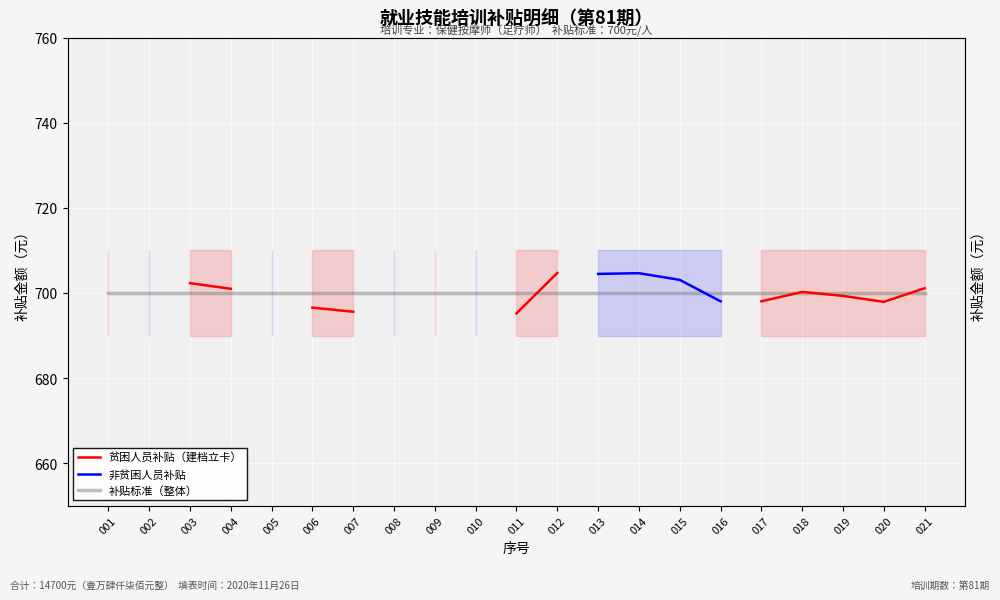

Between which two adjacent categories do 非贫困人员补贴 and 补贴标准（整体） first intersect?

015 and 016